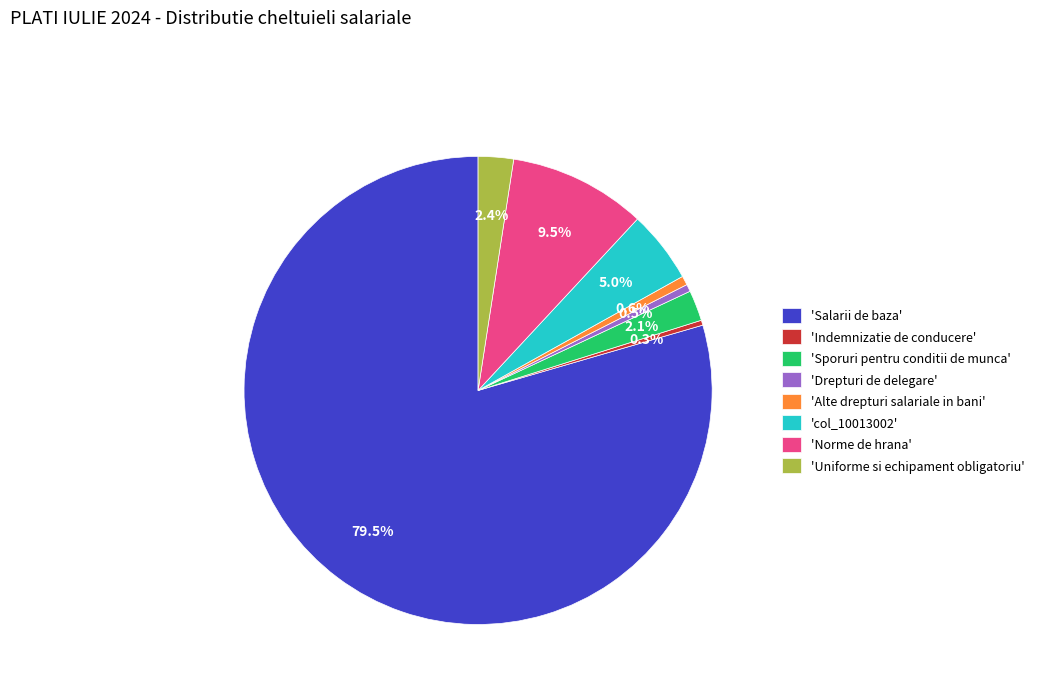

How many slices are in this pie chart?

8